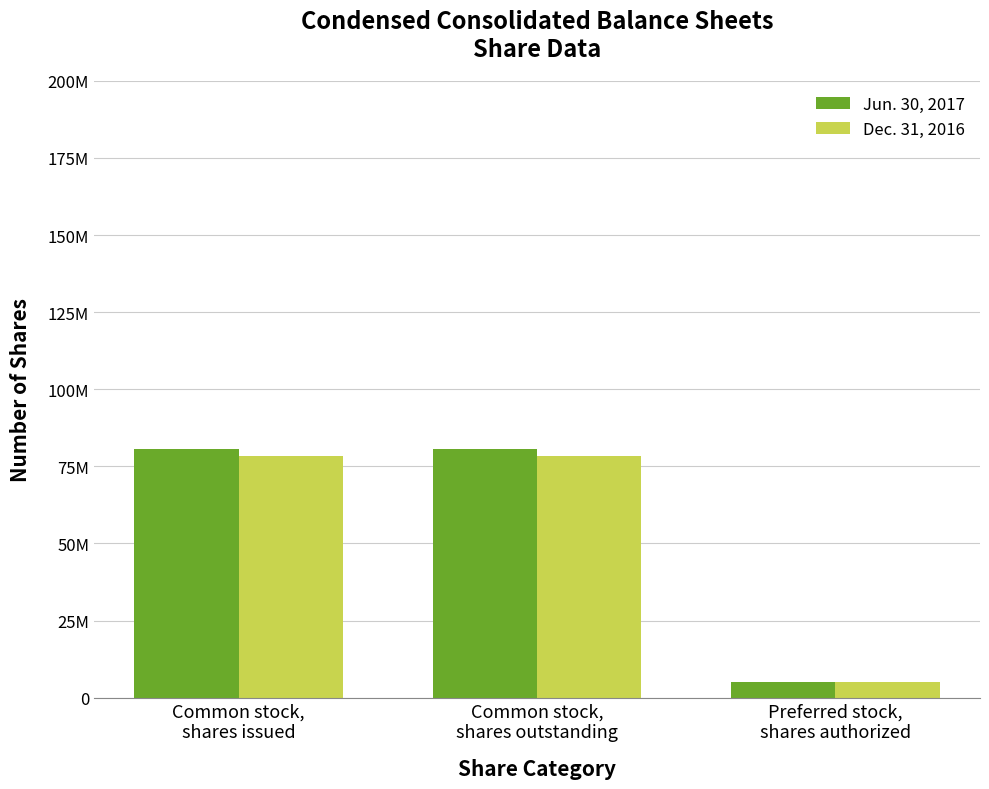

Between Common stock,
shares issued and Common stock,
shares outstanding, which series saw the biggest shift?

Jun. 30, 2017